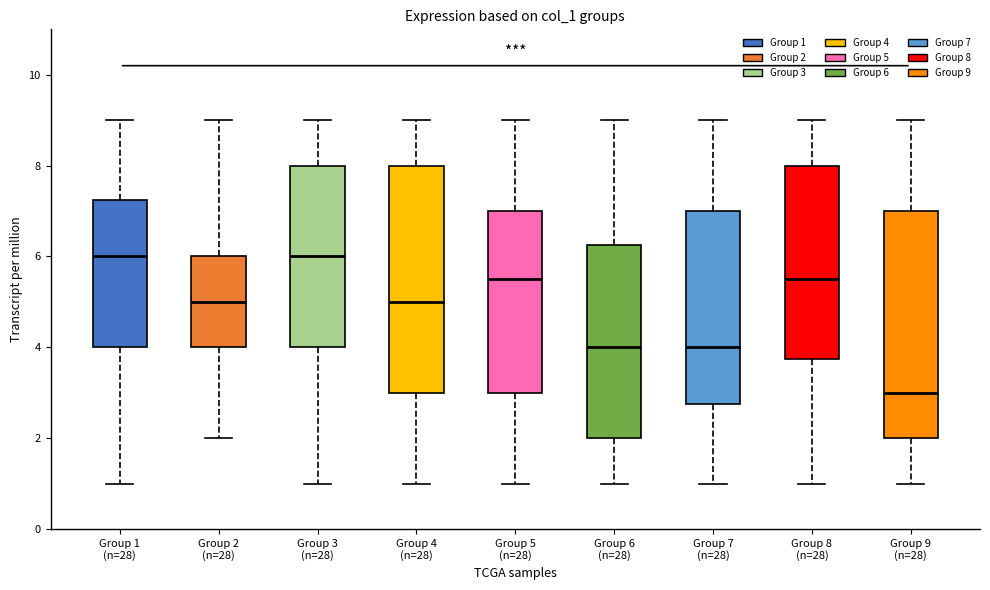

Reading left to right, transcribe this box plot: for each box, give where its median line is, the range the box spans, and where its two whiskers end, as read against the y-axis. The values are not printed on the chart, so give them approximately, as read against the axis.

Group 1 (n=28): median 6.0, box 4.0 to 7.2, whiskers 1.0 to 9.0
Group 2 (n=28): median 5.0, box 4.0 to 6.0, whiskers 2.0 to 9.0
Group 3 (n=28): median 6.0, box 4.0 to 8.0, whiskers 1.0 to 9.0
Group 4 (n=28): median 5.0, box 3.0 to 8.0, whiskers 1.0 to 9.0
Group 5 (n=28): median 5.6, box 3.0 to 7.0, whiskers 1.0 to 9.0
Group 6 (n=28): median 4.0, box 2.0 to 6.2, whiskers 1.0 to 9.0
Group 7 (n=28): median 4.0, box 2.8 to 7.0, whiskers 1.0 to 9.0
Group 8 (n=28): median 5.6, box 3.8 to 8.0, whiskers 1.0 to 9.0
Group 9 (n=28): median 3.0, box 2.0 to 7.0, whiskers 1.0 to 9.0